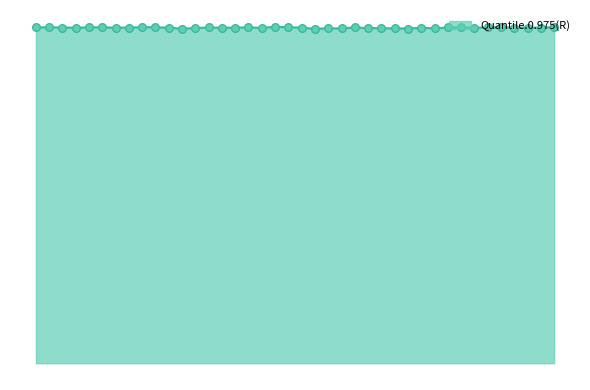

Does the chart have visible grid lines?

No